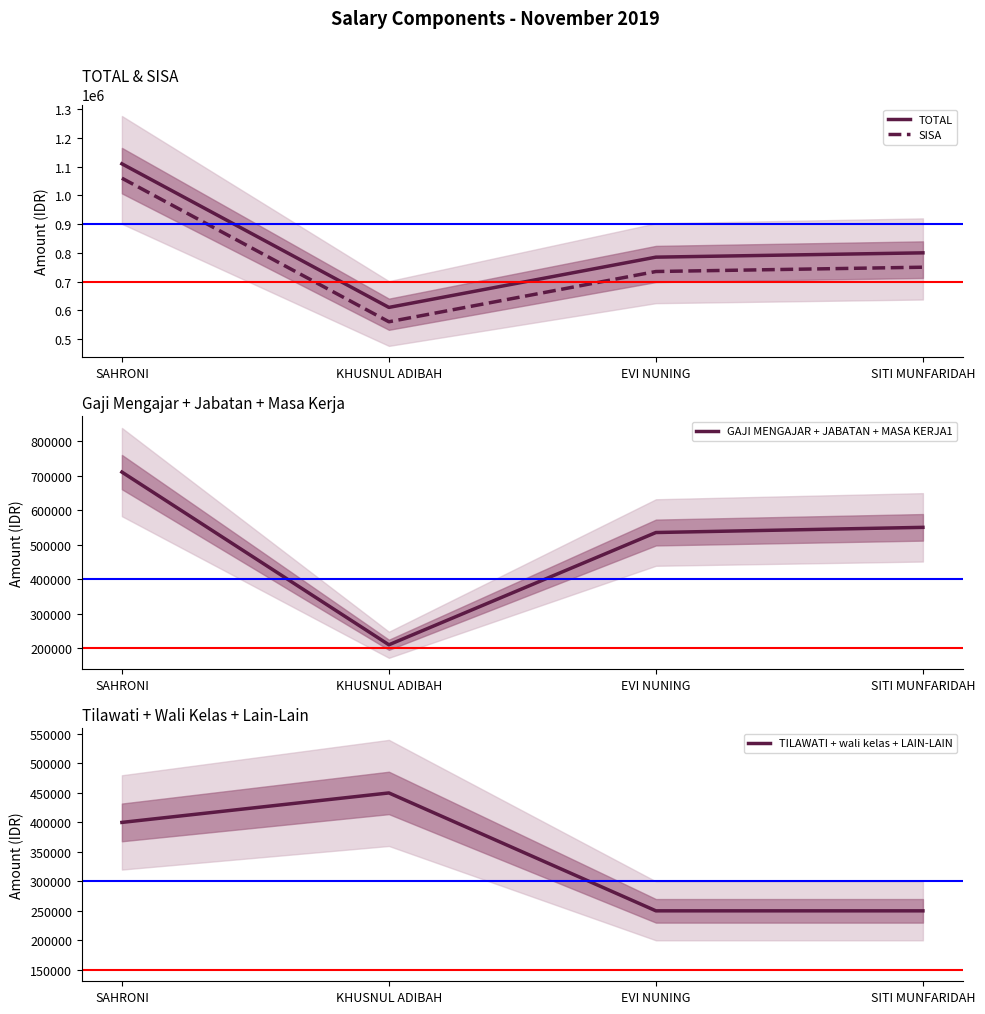

Reading right to left, list all the values displayed in this chart.

TOTAL: 800000	785000	610000	1110000
SISA: 750000	735000	560000	1060000
GAJI MENGAJAR + JABATAN + MASA KERJA1: 550000	535000	210000	710000
TILAWATI + wali kelas + LAIN-LAIN: 250000	250000	450000	400000